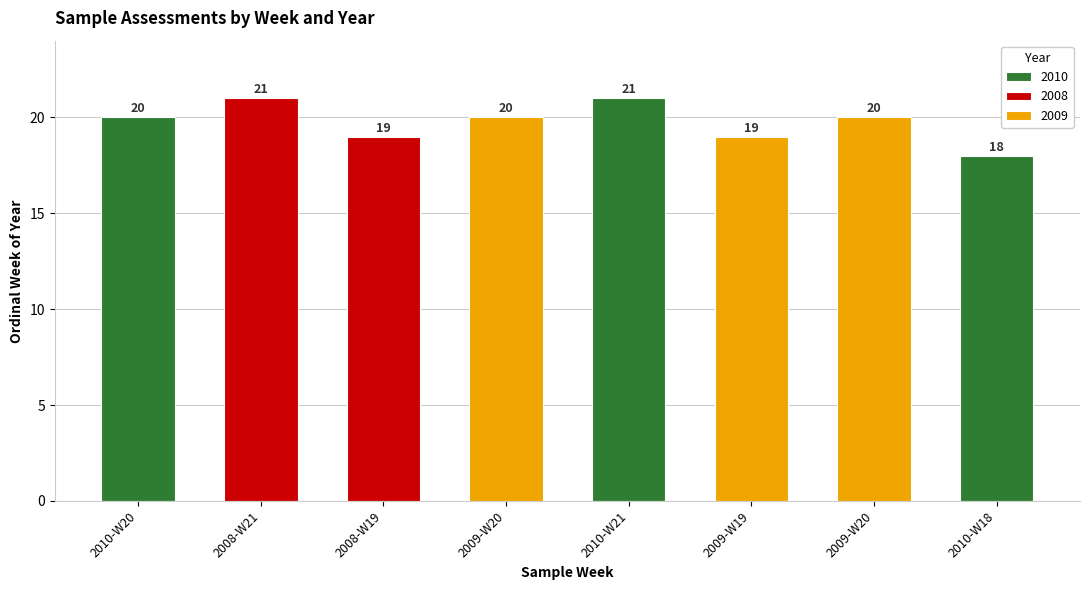

Is it true that the value at 2010-W18 is 10?

False